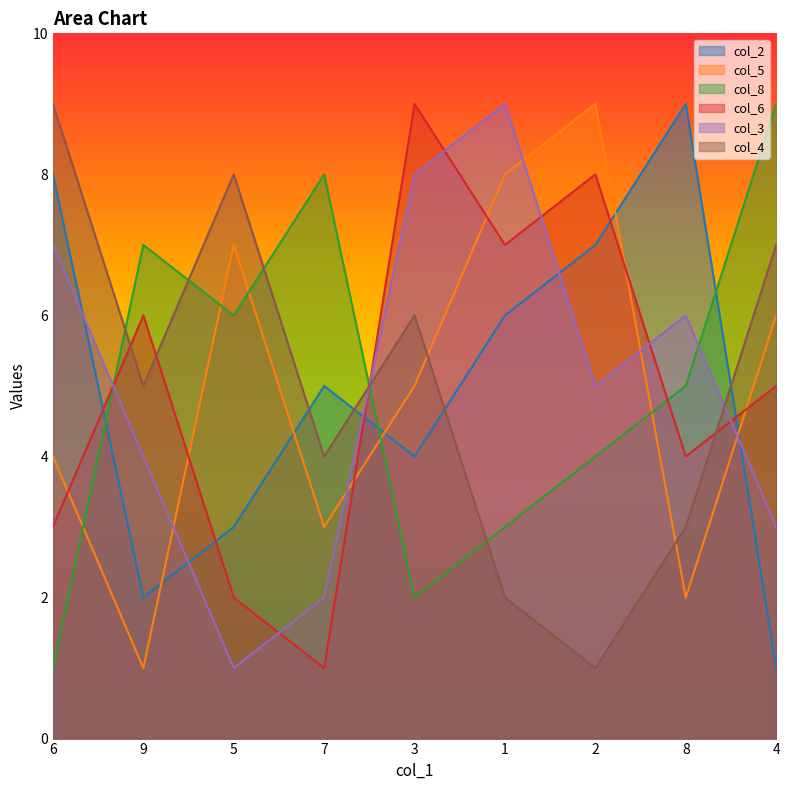

How many distinct data groups are displayed?

6